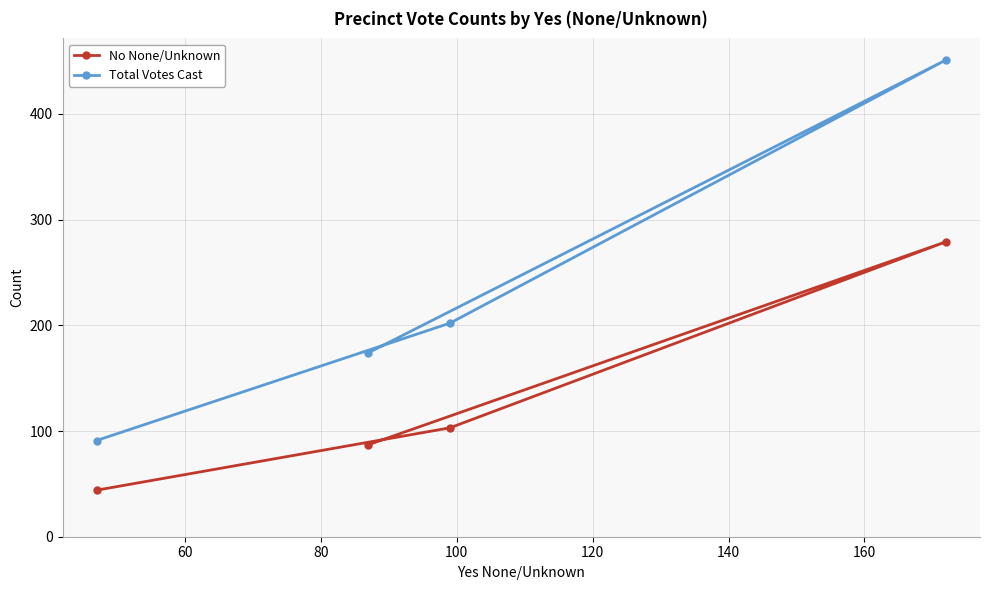

How many values in the No None/Unknown series are below 103?

2